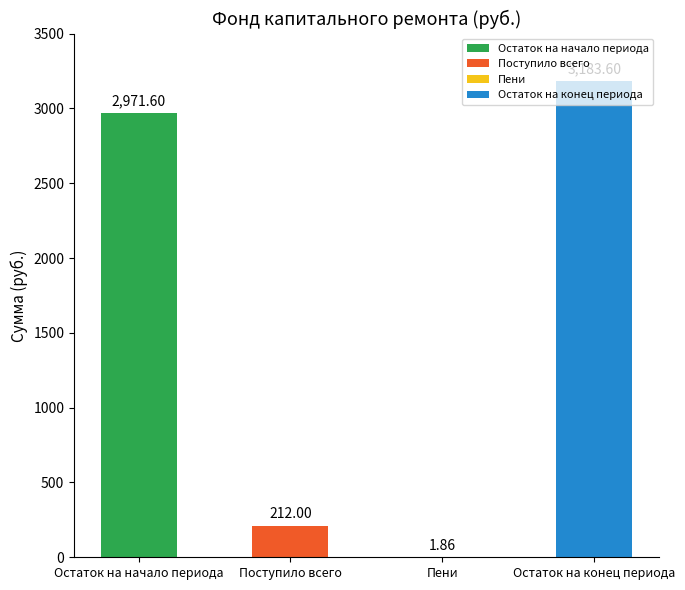

Are the bars grouped side by side (vs. stacked)?

No